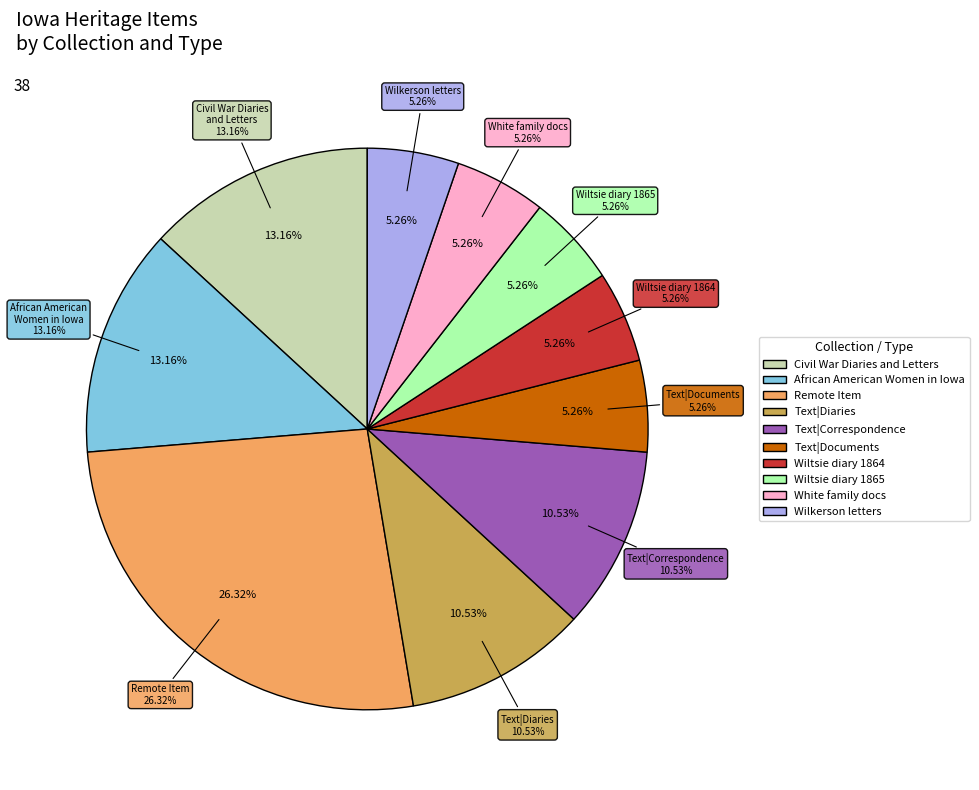

How many segments does this pie chart have?

10